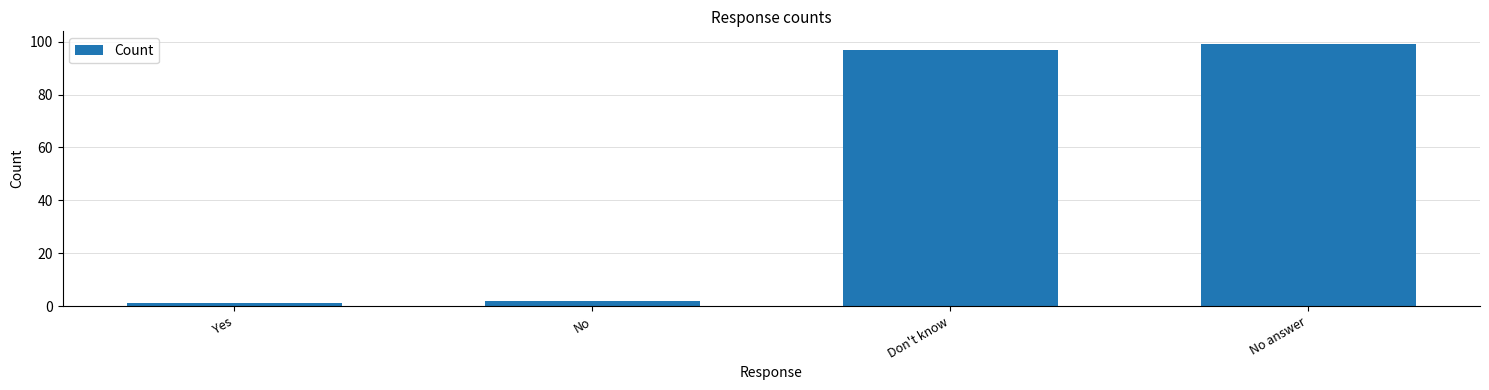

Reading left to right, transcribe all the data shown in this chart.

1	2	97	99